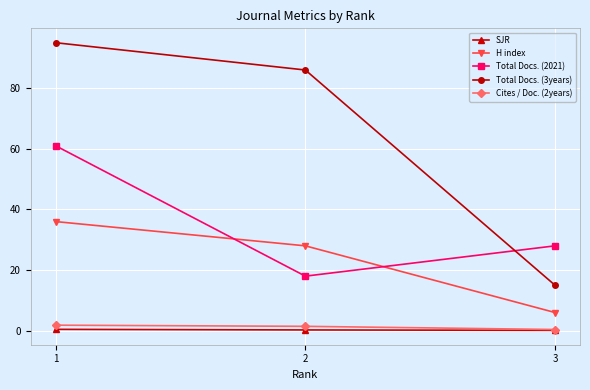

Which series has the widest spread of values?

Total Docs. (3years)